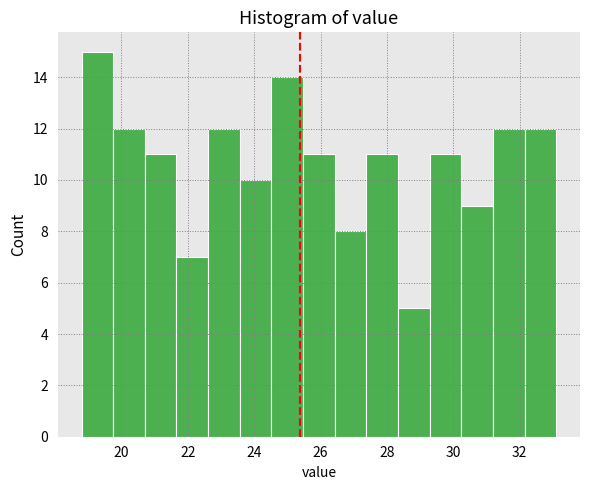

What is the height of the bar covering 18.8 to 19.8 on the x-axis? Neither the bar edges nor the heights are printed on the chart, so give them approximately, as read against the axes.

15